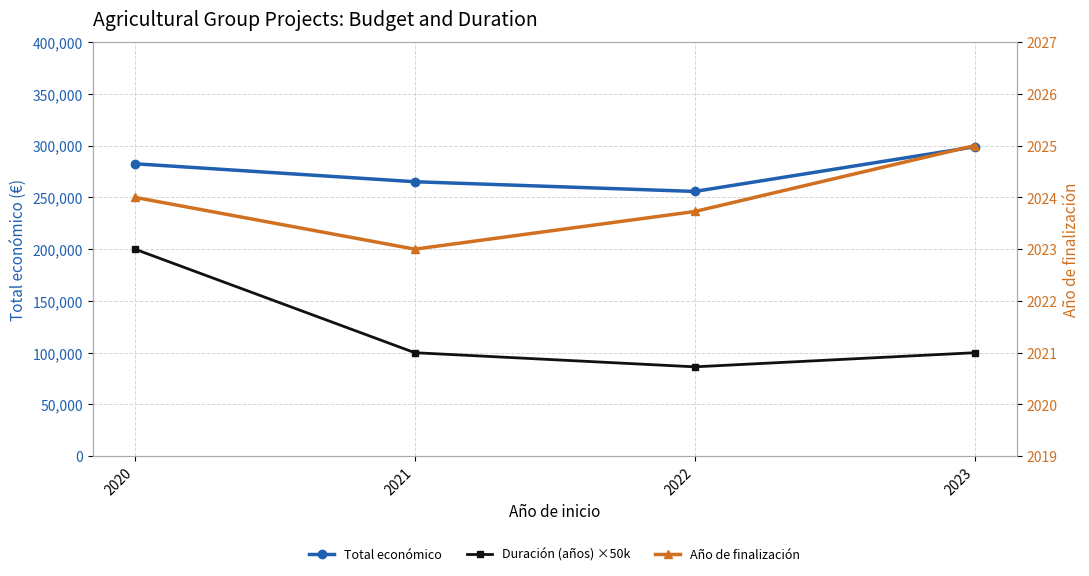

Rank the series at 2023 from lowest to highest value.

Año de finalización, Duración (años) ×50k, Total económico